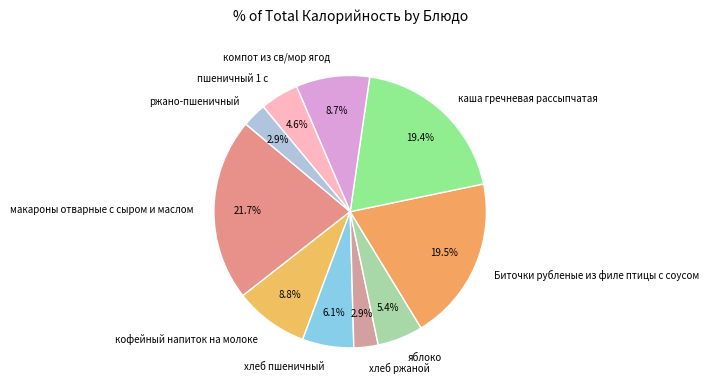

Which category has the biggest portion of the pie?

макароны отварные с сыром и маслом